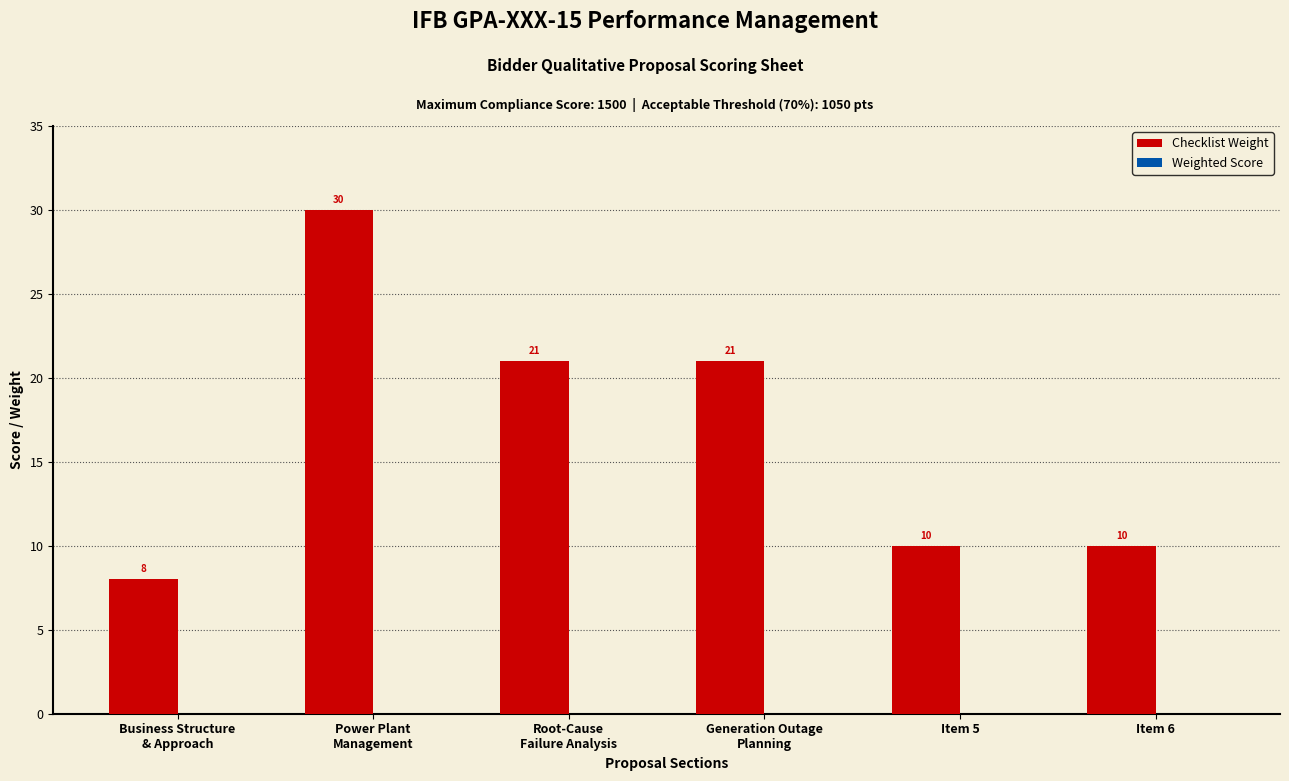

Reading left to right, transcribe all the data shown in this chart.

8	30	21	21	10	10